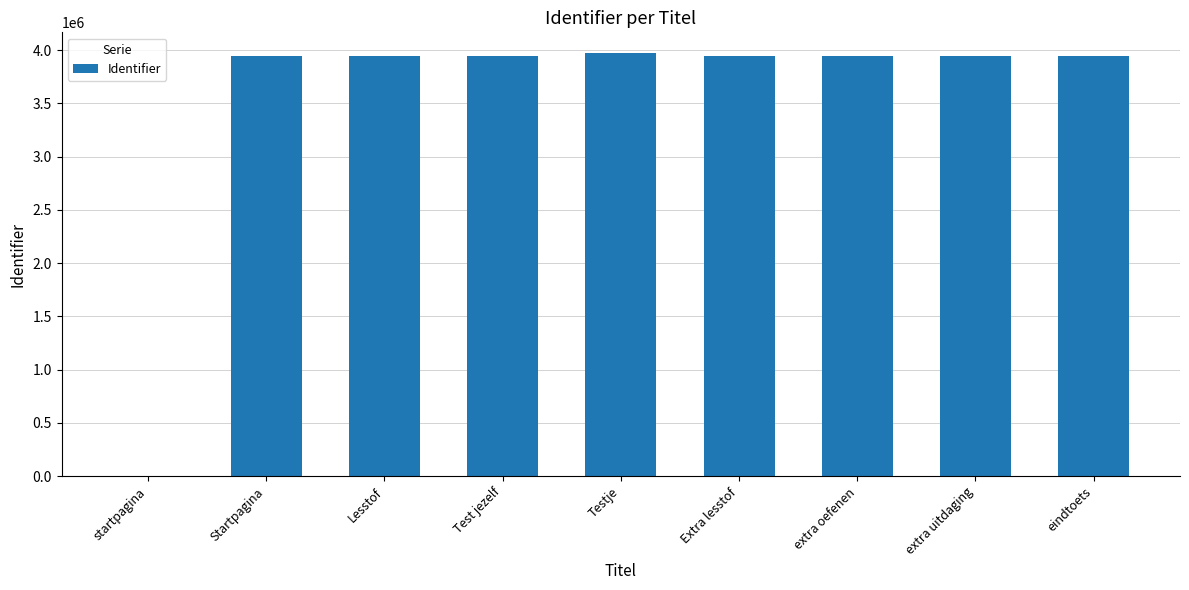

What is the maximum value shown in the chart?

3969209